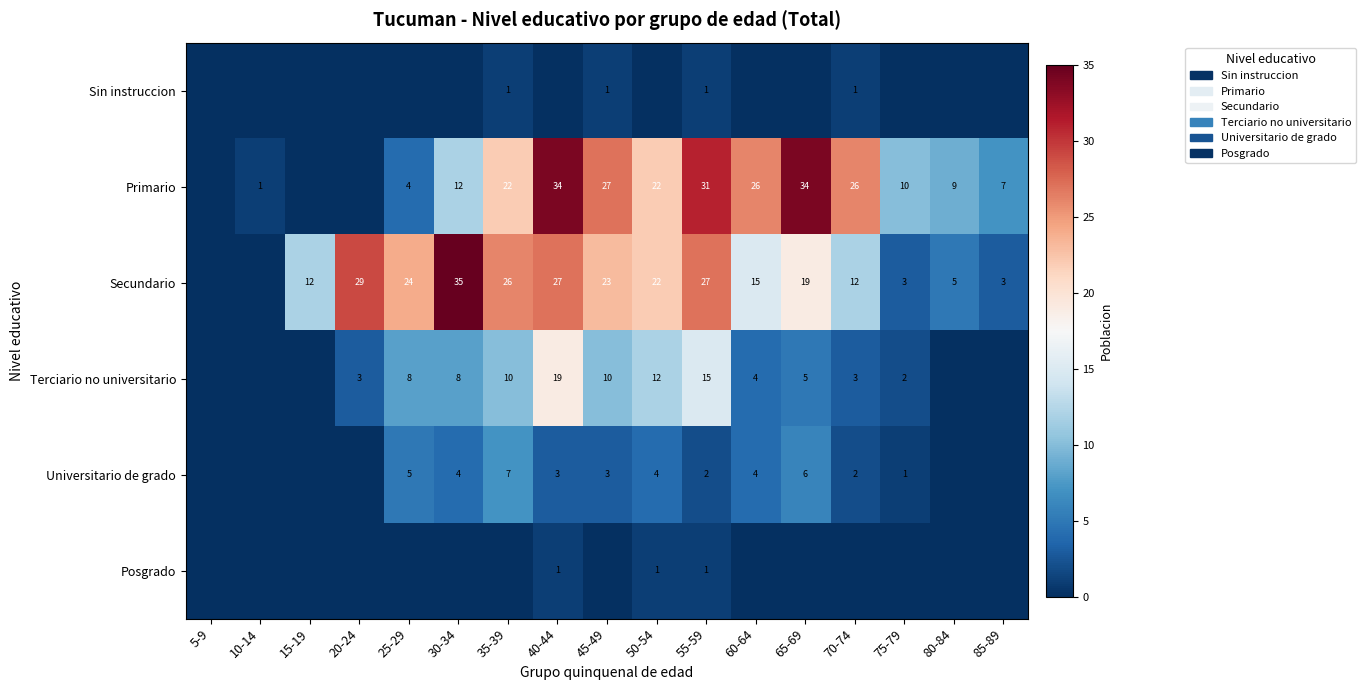

Is it true that Primario equals 17 at 75-79?

False